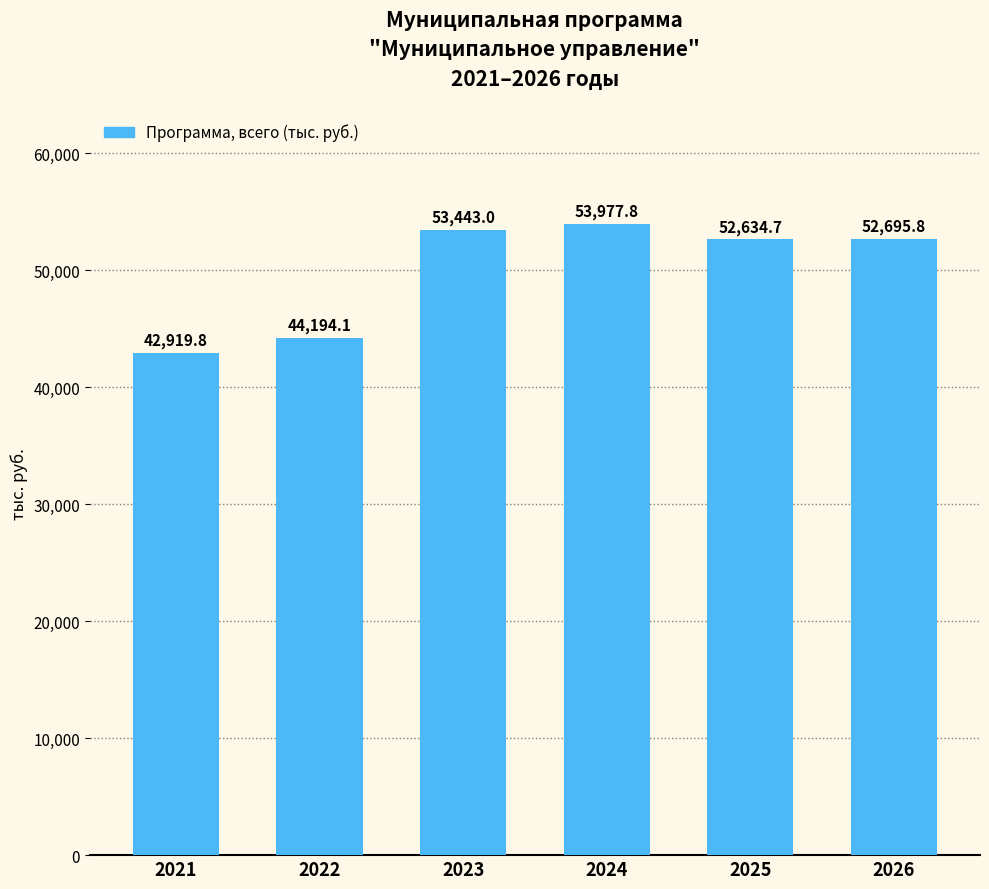

What is the smallest value displayed?

42919.8